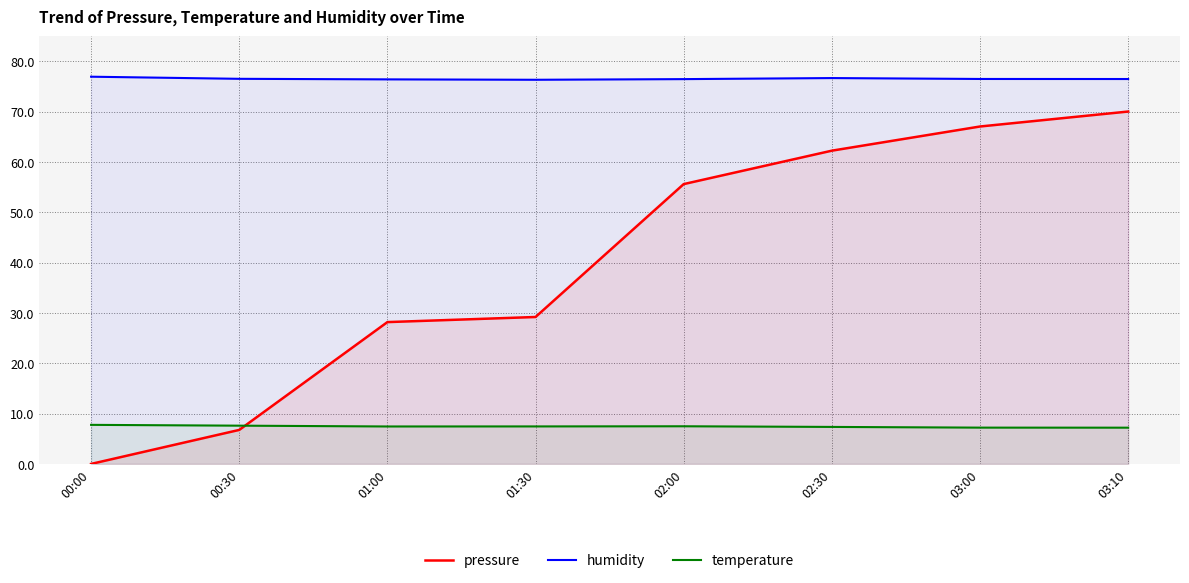

Between 01:00 and 02:00, which series saw the biggest shift?

pressure